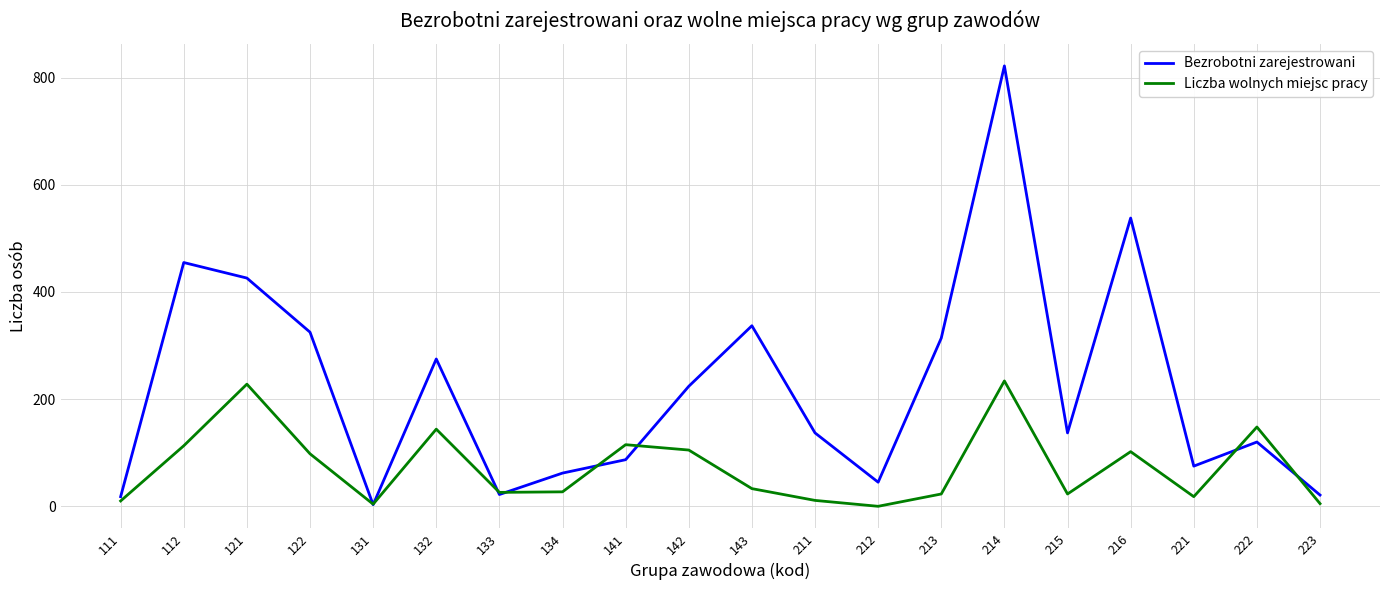

What value does the Bezrobotni zarejestrowani series have at 112?

455